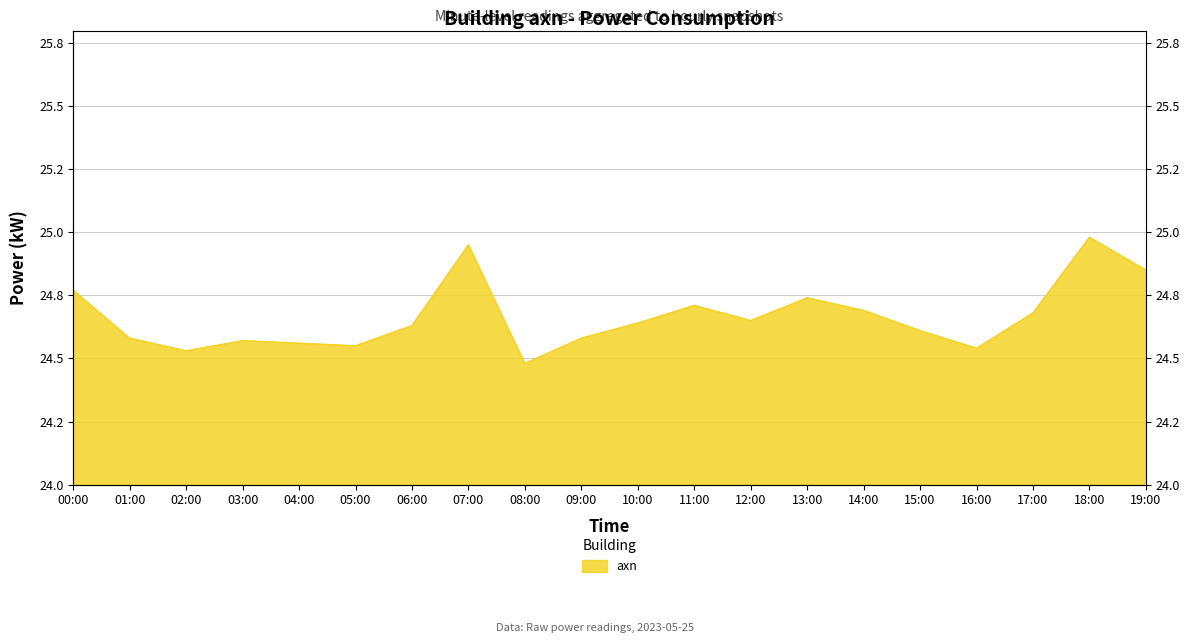

What is the average value?

24.7